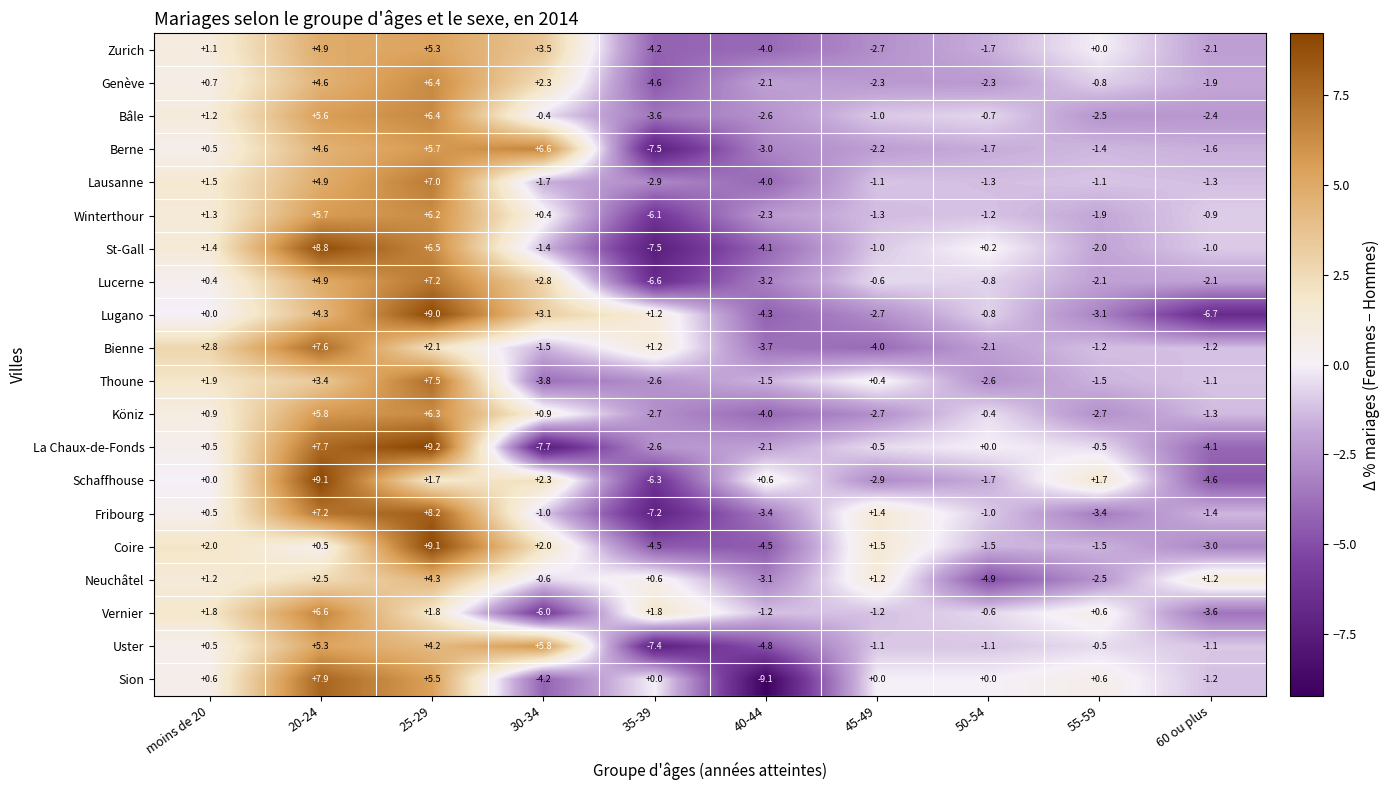

Which label corresponds to the smallest value in the chart?

40-44